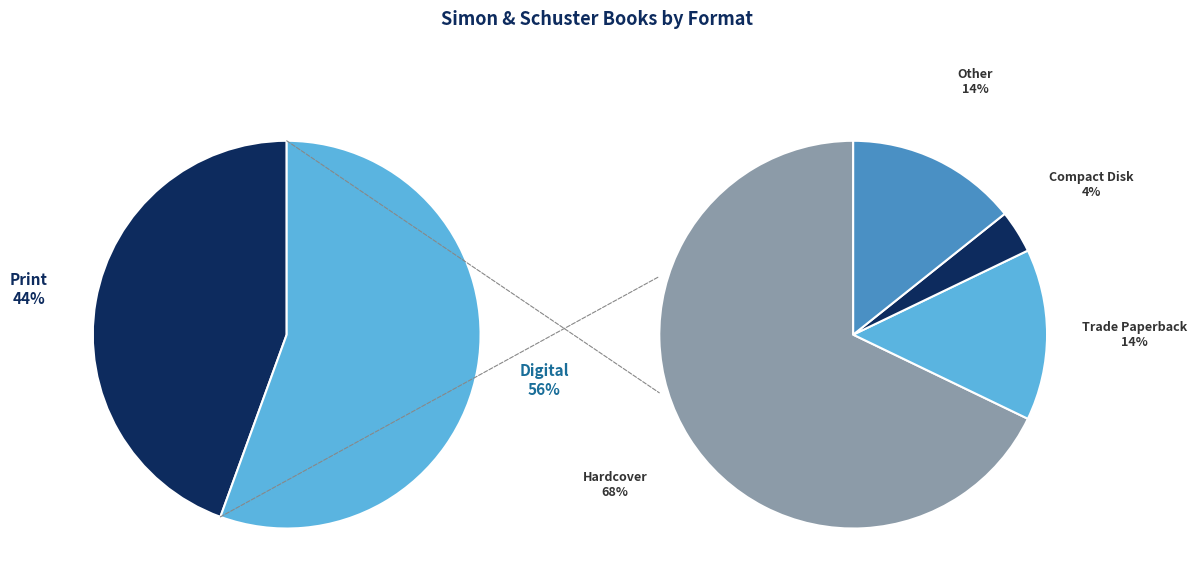

Which category has the biggest portion of the pie?

Hardcover